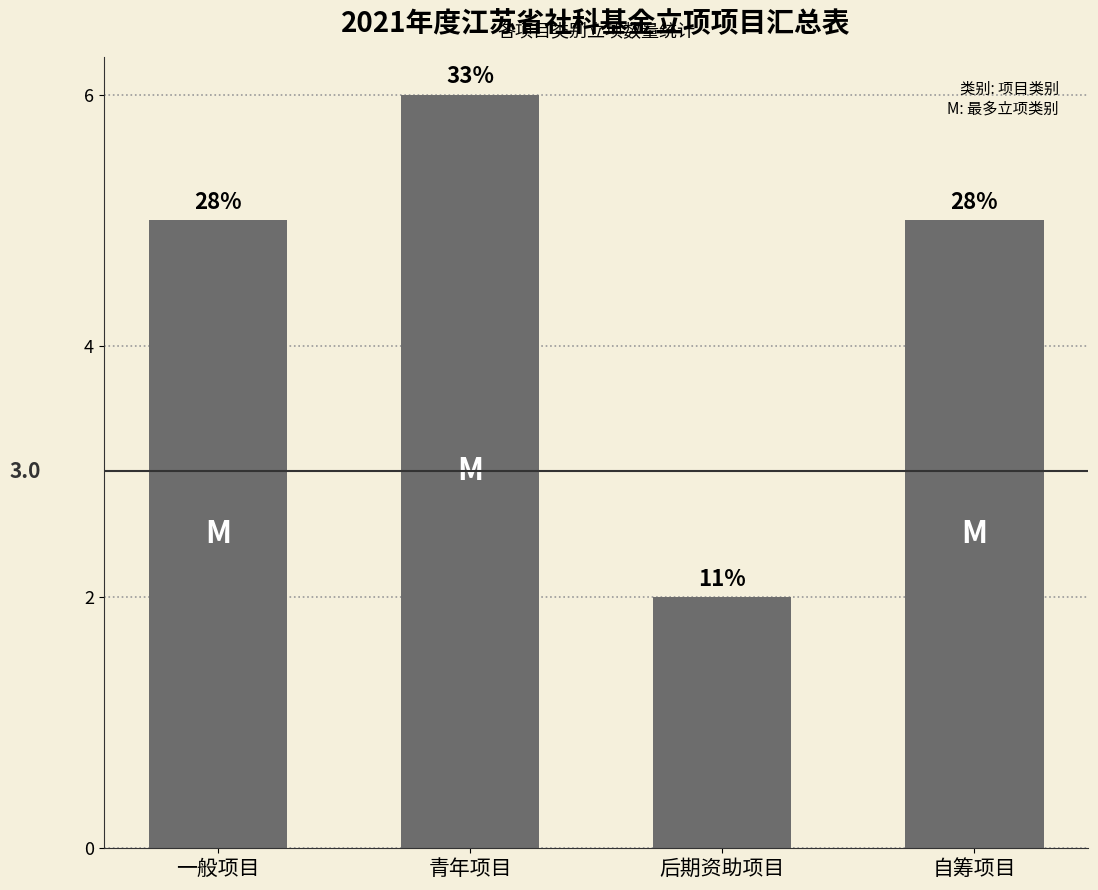

What is the greatest value displayed?

6